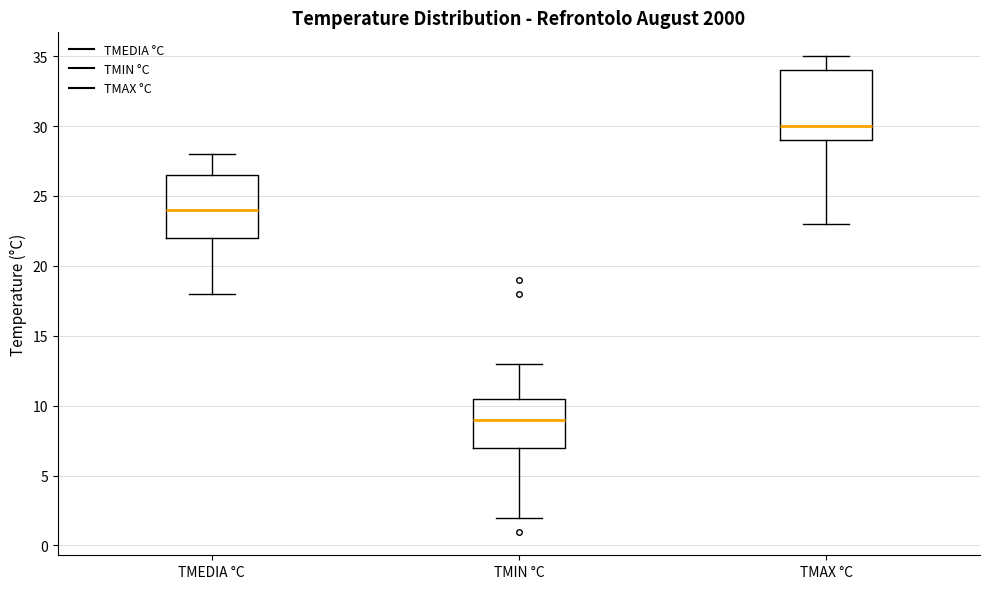

Reading left to right, read every box against the y-axis: the position of its median line, the range the box covers, and the ends of its whiskers. The values are not printed on the chart, so give them approximately, as read against the axis.

TMEDIA °C: median 24.0, box 22.0 to 26.5, whiskers 18.0 to 28.0
TMIN °C: median 9.0, box 7.0 to 10.5, whiskers 2.0 to 13.0
TMAX °C: median 30.0, box 29.0 to 34.0, whiskers 23.0 to 35.0